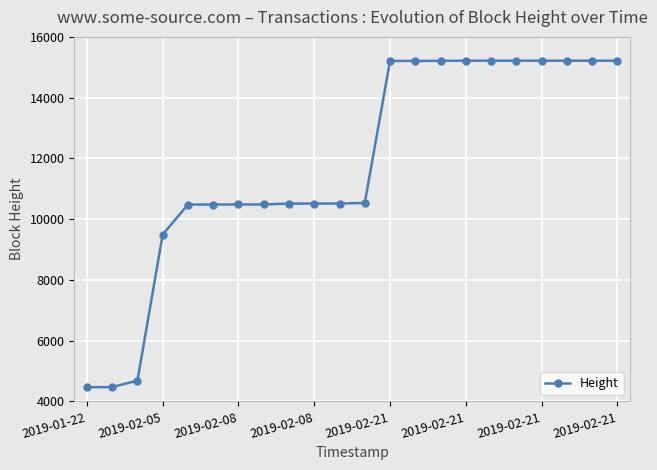

What is the difference between the second highest and minimum values?

10747